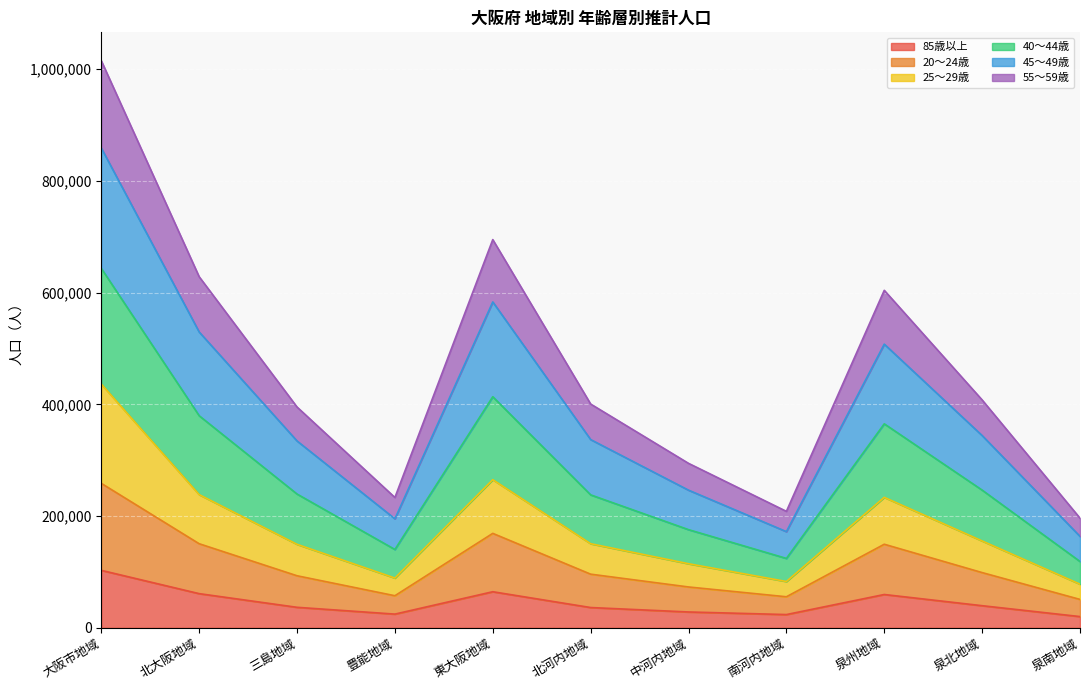

What are all the series names shown in the legend?

85歳以上, 20～24歳, 25～29歳, 40～44歳, 45～49歳, 55～59歳